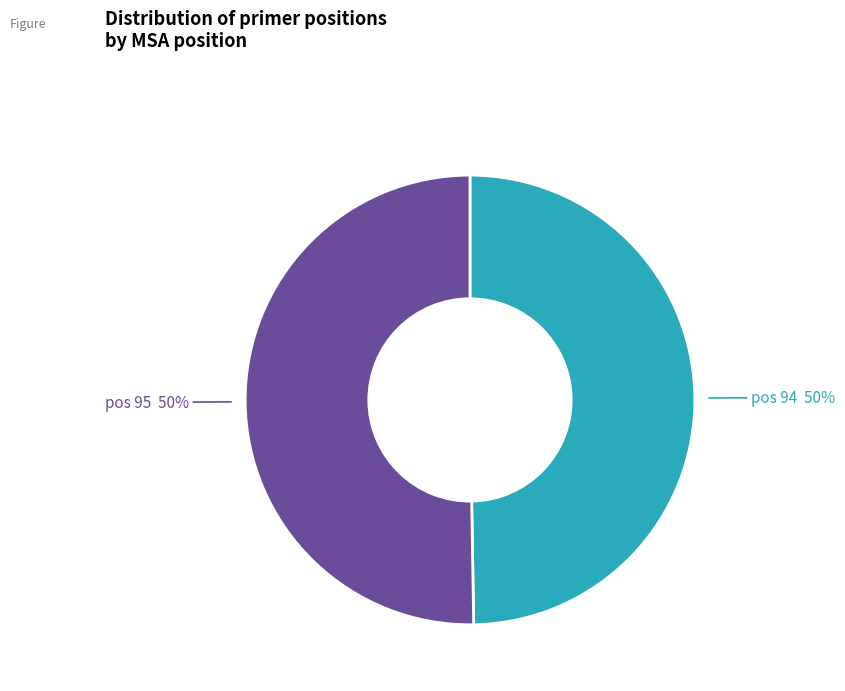

Combined, do pos 94 and pos 95 account for over 50%?

Yes